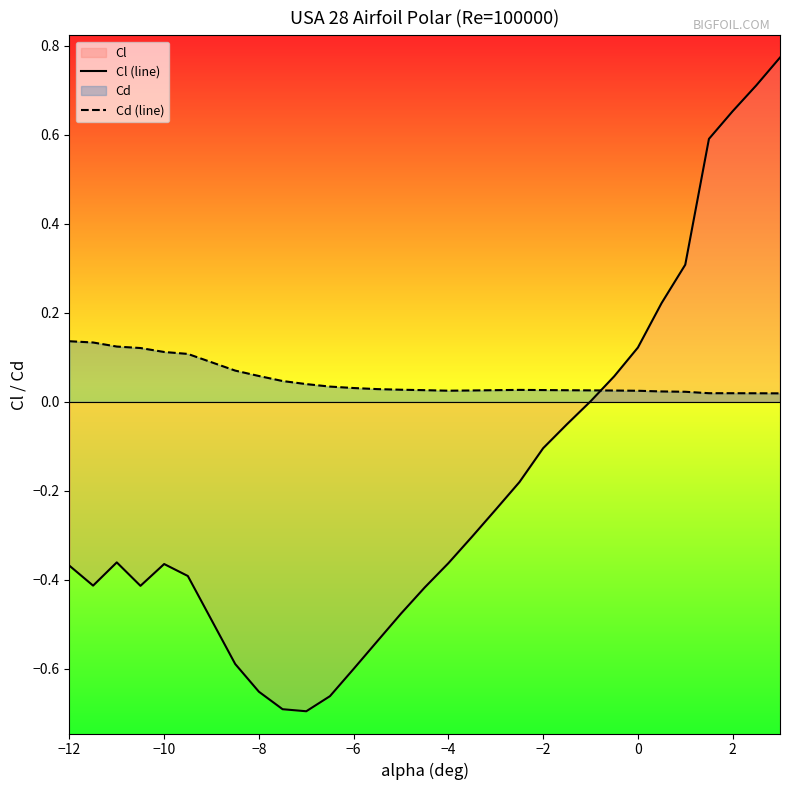

Which series has the largest range (max minus min)?

Cl (line)